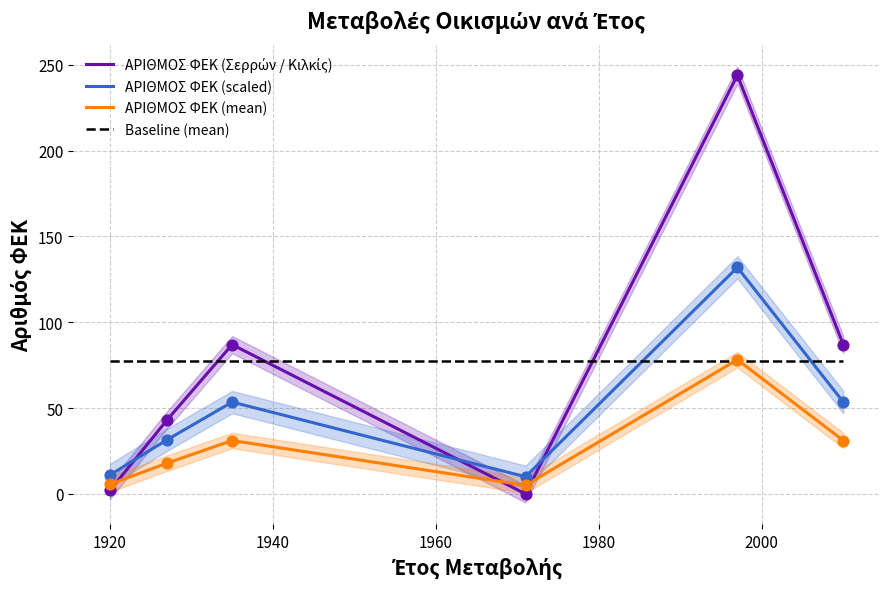

At how many categories does at least one series exceed 22?

6